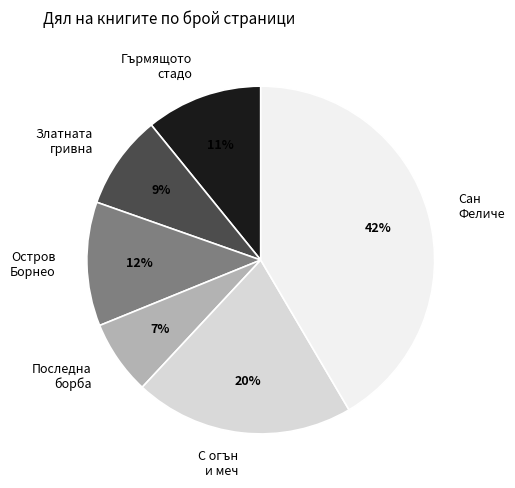

To the nearest percent, what is the average slice percentage?

17%